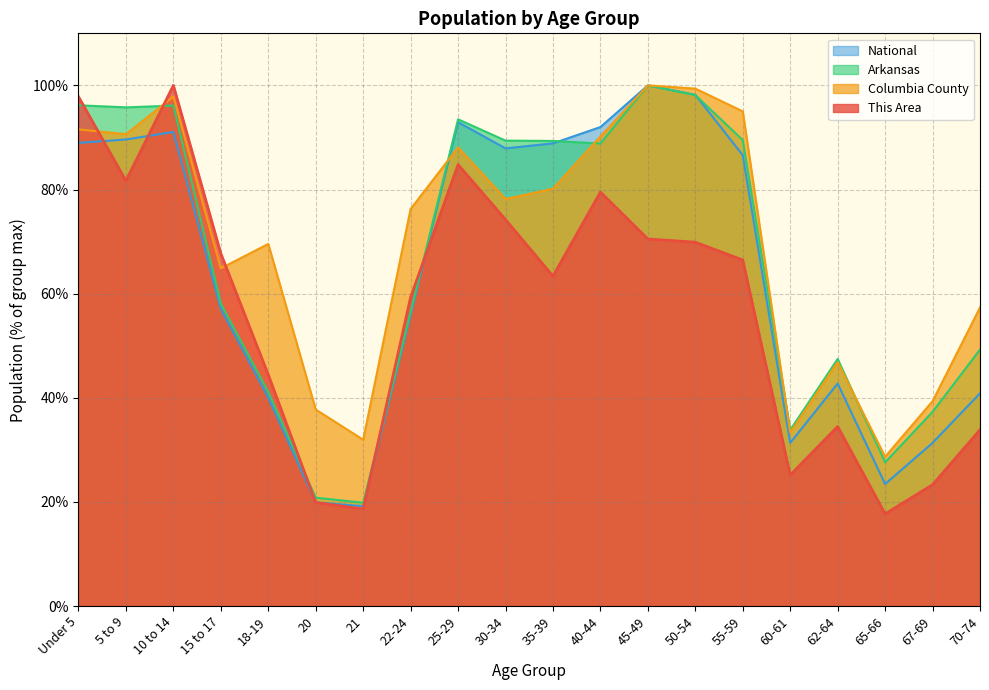

At which label is This Area closest to 58?

22-24